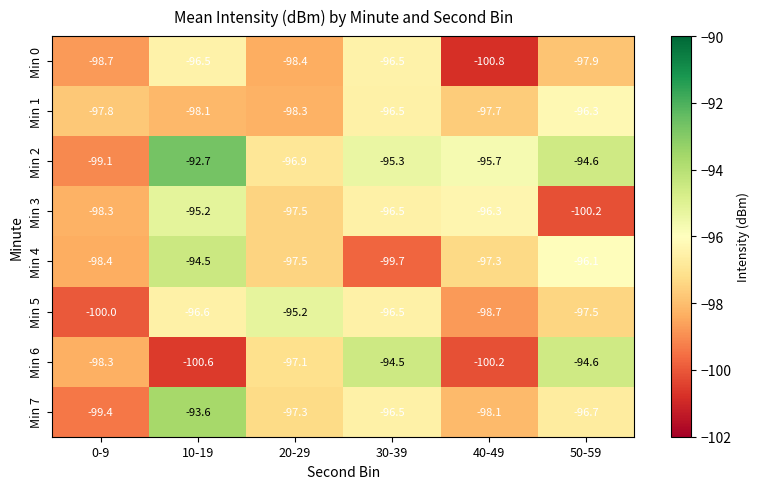

Which series has the largest total across all categories?

Min 2